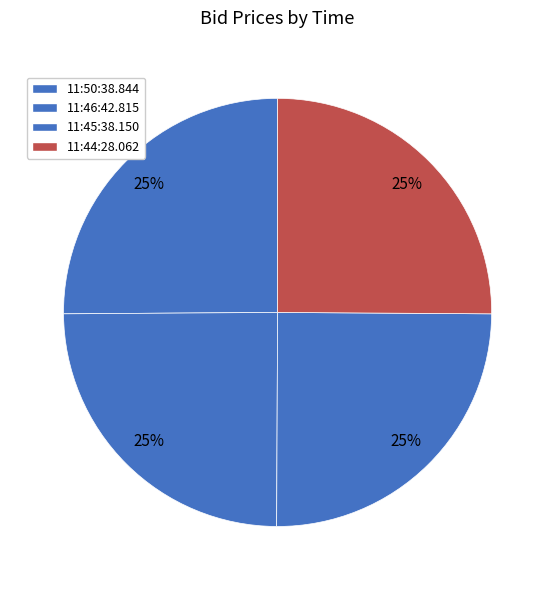

Count the number of slices in the pie.

4